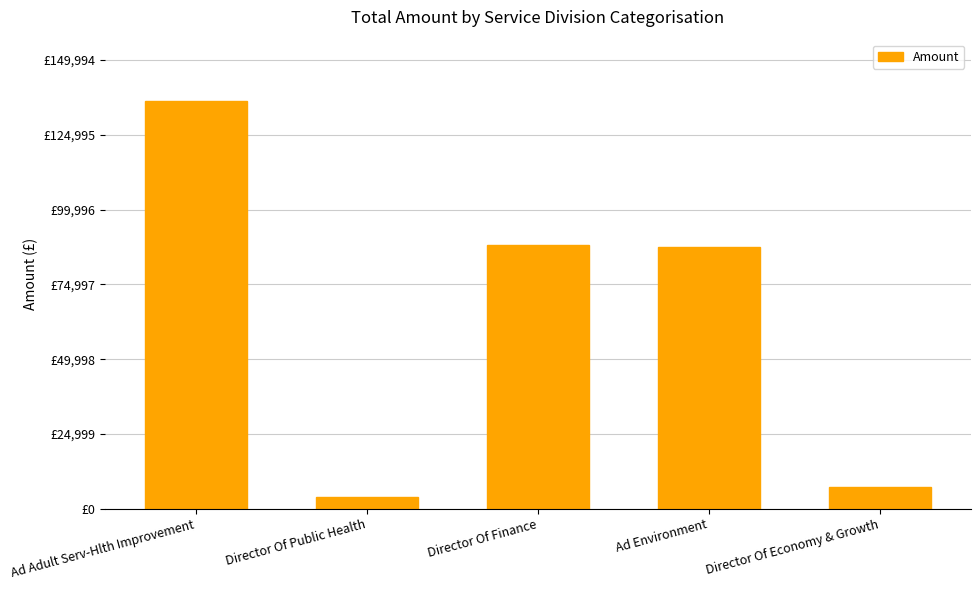

What is the change in value from Director Of Finance to Director Of Economy & Growth?

-80880.0